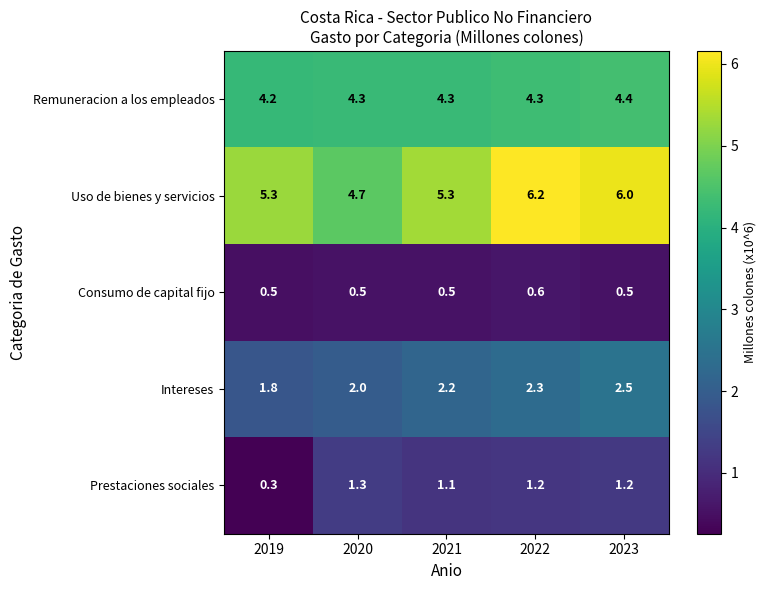

True or false: Remuneracion a los empleados has a value of 4.3 at 2022.

True